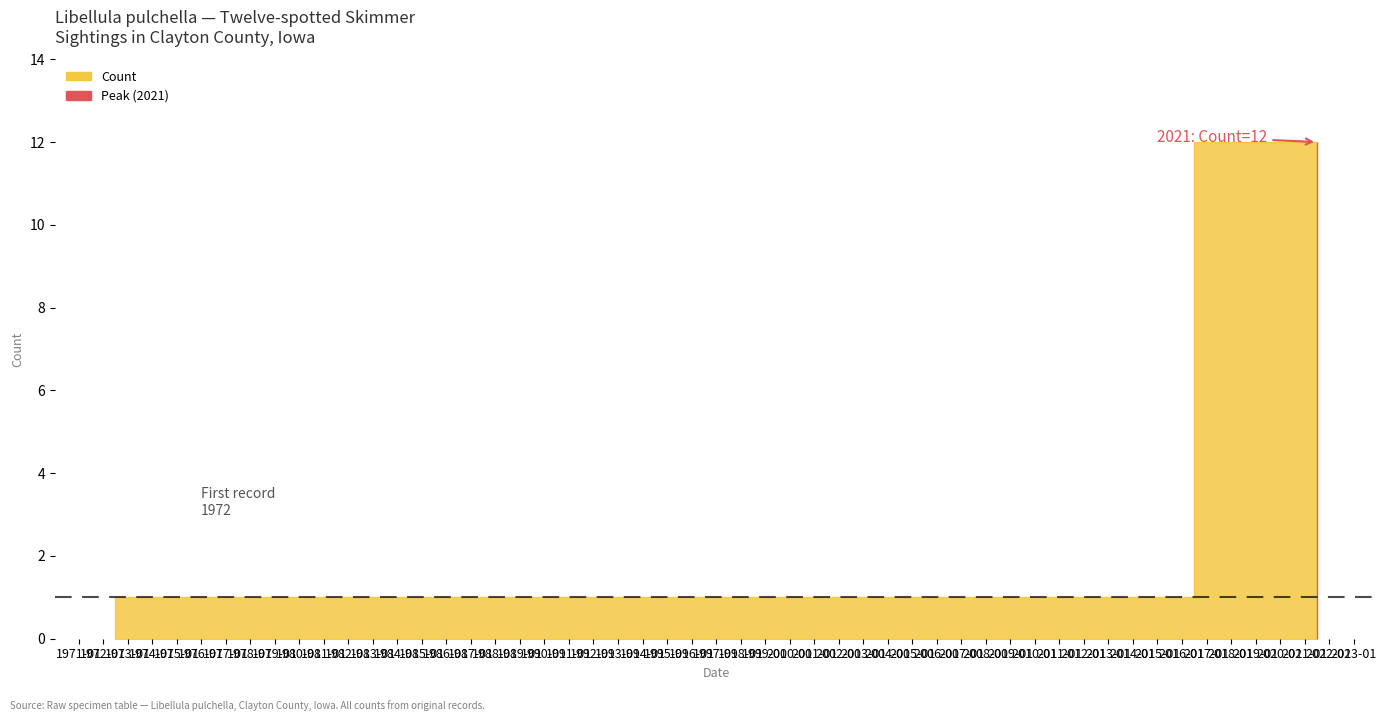

What is the difference between the maximum and minimum values?

11